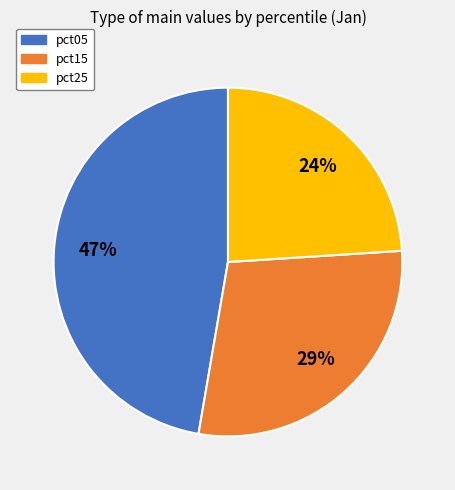

To the nearest percent, what is the average slice percentage?

33%